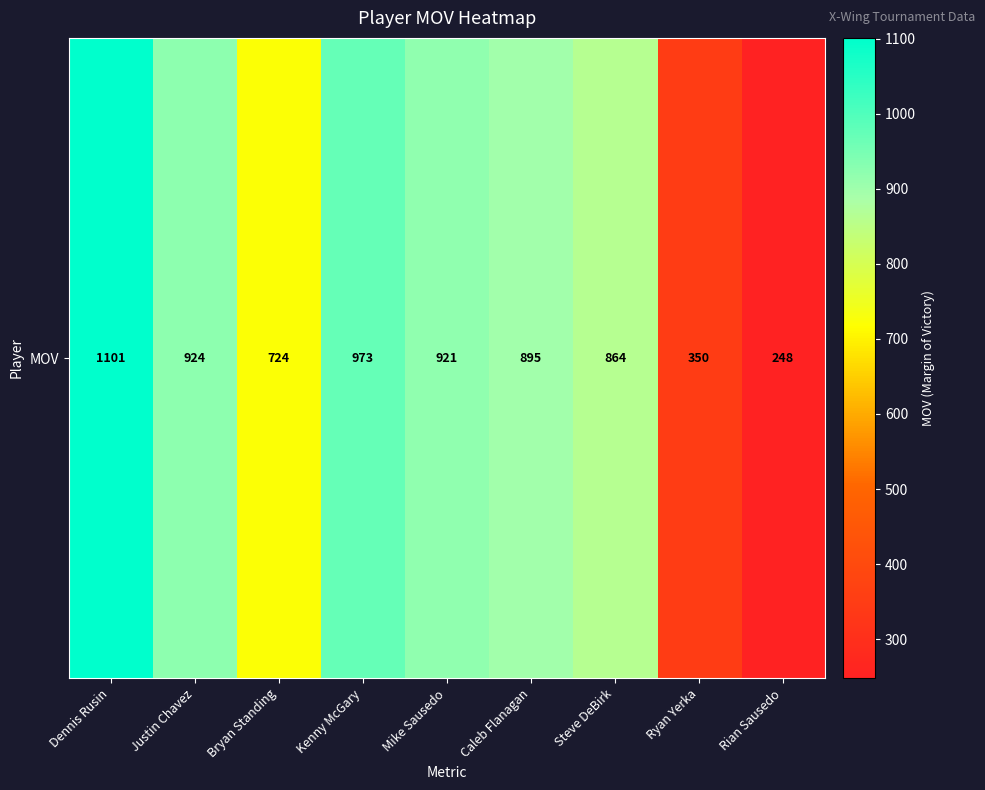

The value at Caleb Flanagan is 1169. True or false?

False